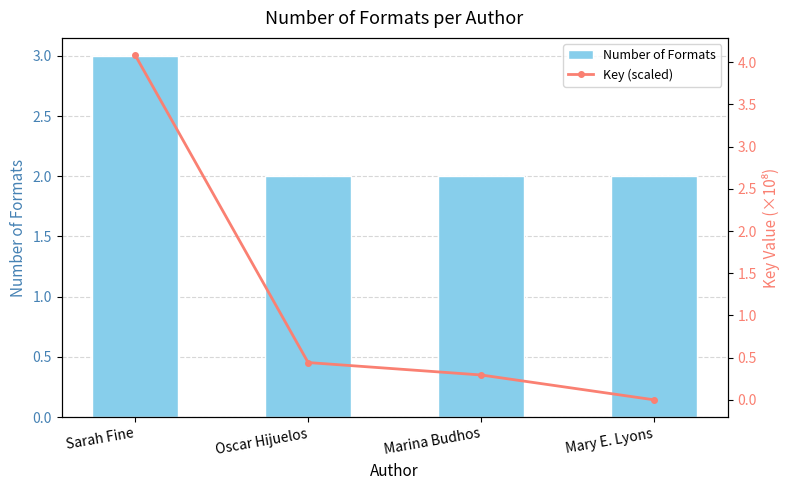

What is the value of the Key (scaled) bar at the 2nd from the left?

0.4